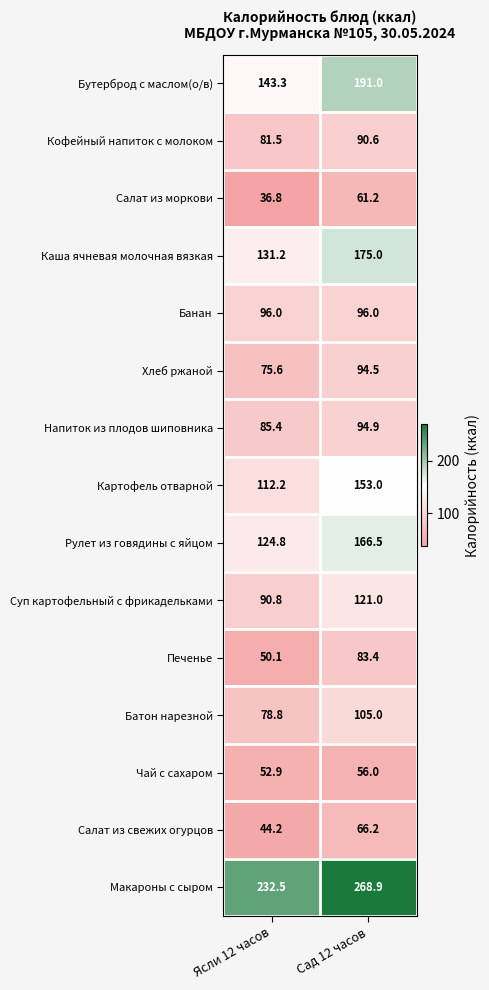

List the series in order of their peak value, lowest first.

Чай с сахаром, Салат из моркови, Салат из свежих огурцов, Печенье, Кофейный напиток с молоком, Хлеб ржаной, Напиток из плодов шиповника, Банан, Батон нарезной, Суп картофельный с фрикадельками, Картофель отварной, Рулет из говядины с яйцом, Каша ячневая молочная вязкая, Бутерброд с маслом(о/в), Макароны с сыром